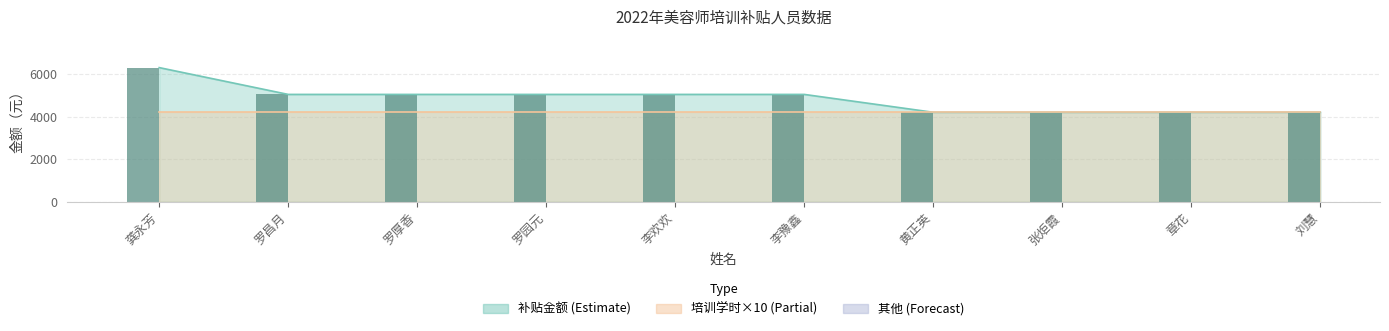

What is the average value?

4830